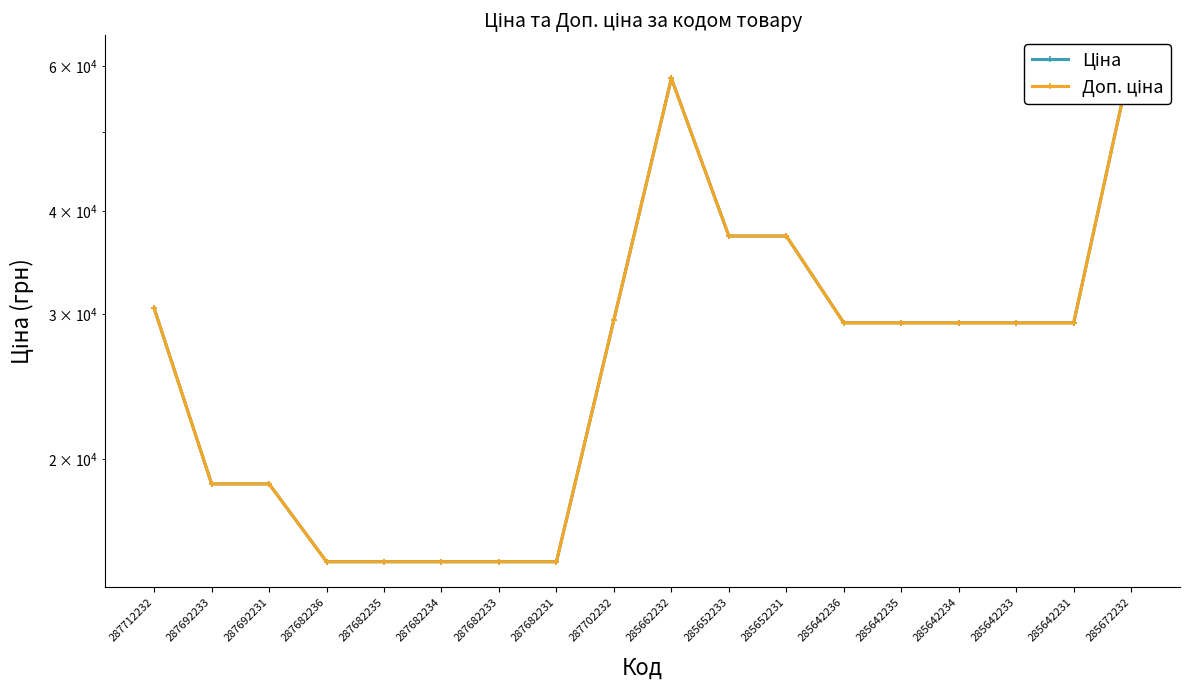

What is the minimum value shown in the chart?

15019.2